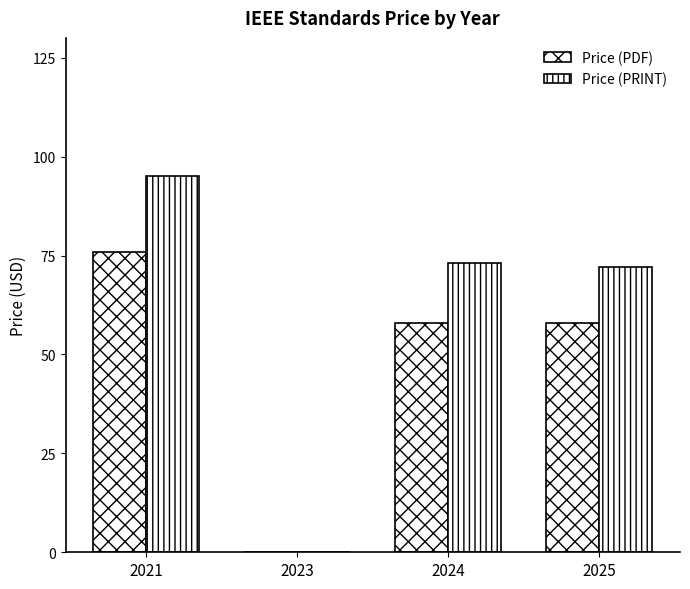

Which has a higher value, 2025 or 2023?

2025